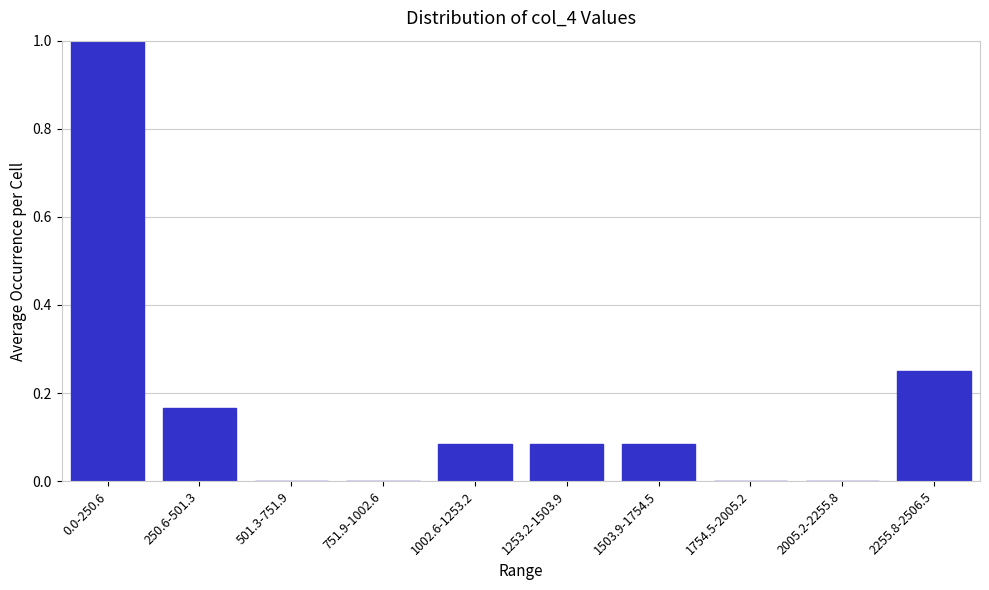

What is the sum of the values at 0.0-250.6 and 1002.6-1253.2?

1.1